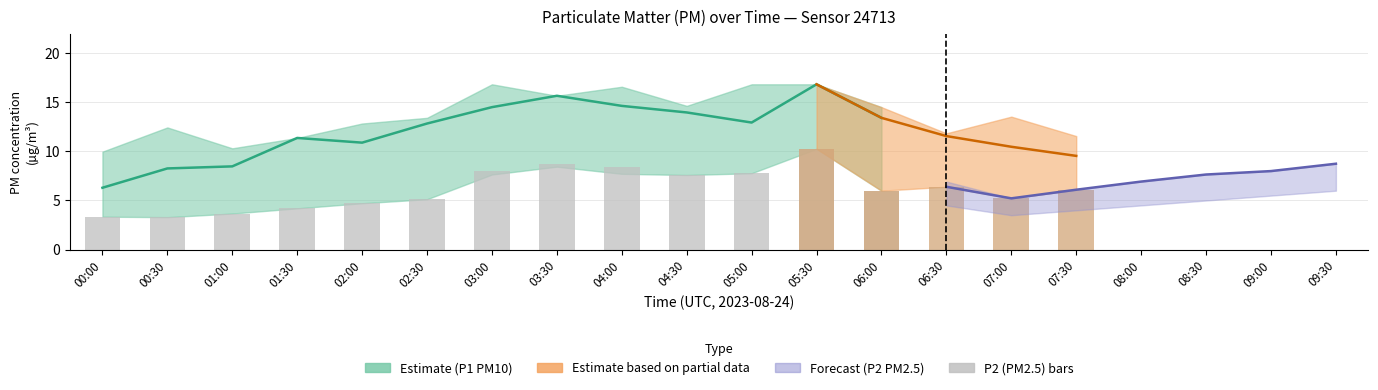

Which series has the largest total across all categories?

P1 (PM10)